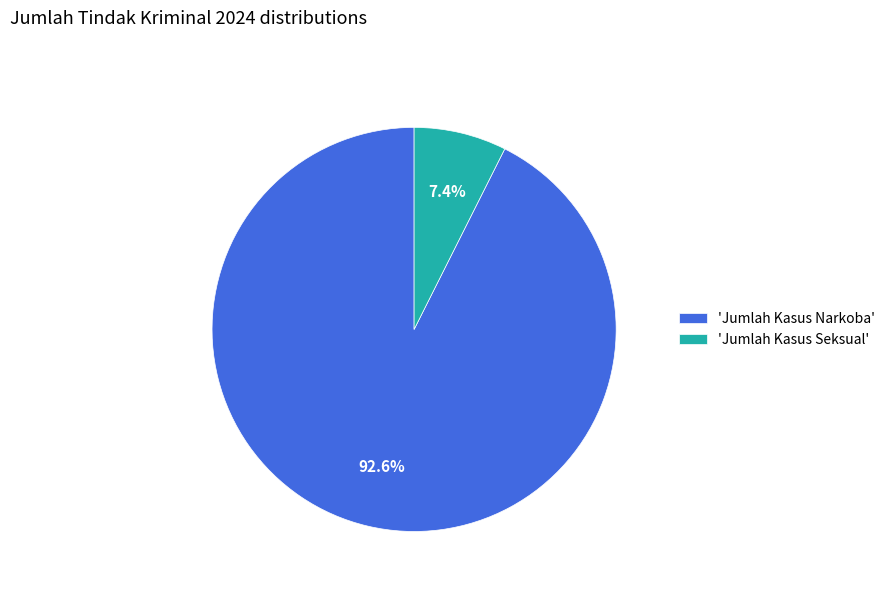

Which category has the biggest portion of the pie?

'Jumlah Kasus Narkoba'